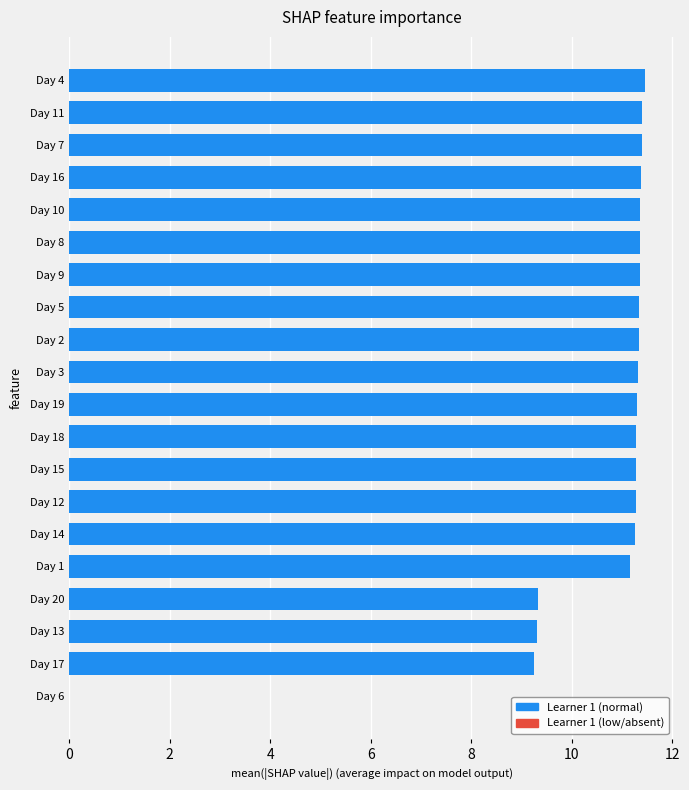

Approximately how many times larger is the value at Day 14 compared to Day 17?

1.2